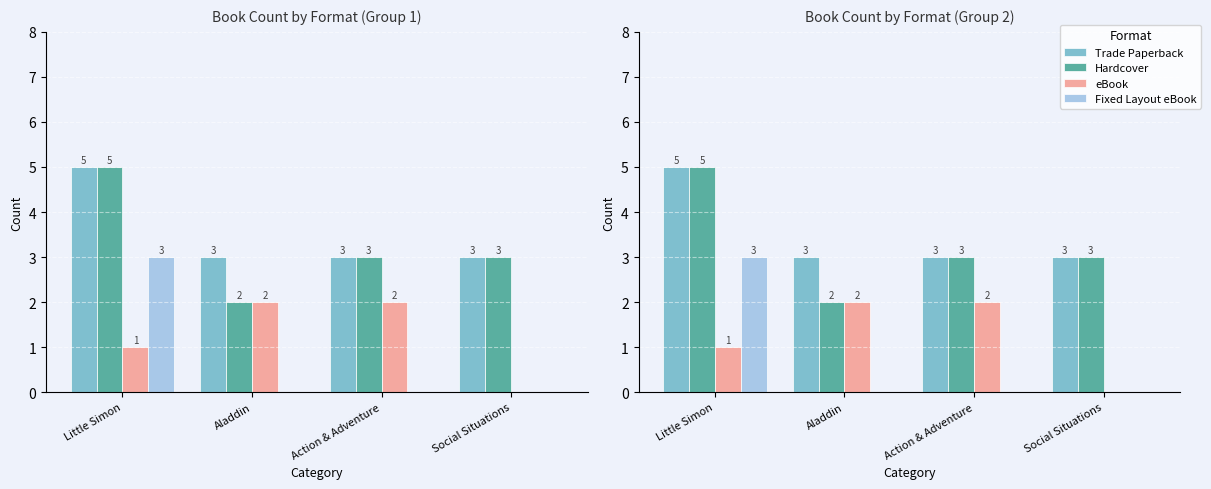

Does the chart contain stacked bars?

No